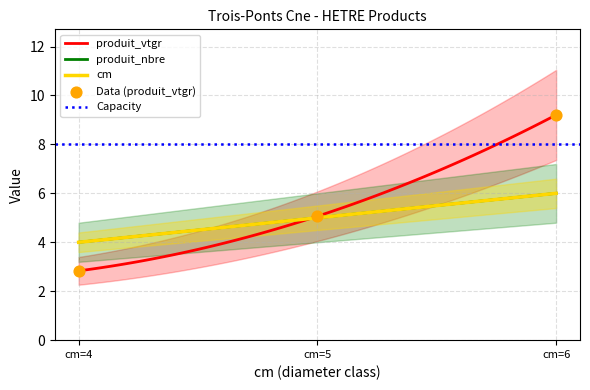

What are all the series names shown in the legend?

cm, produit_nbre, produit_vtgr